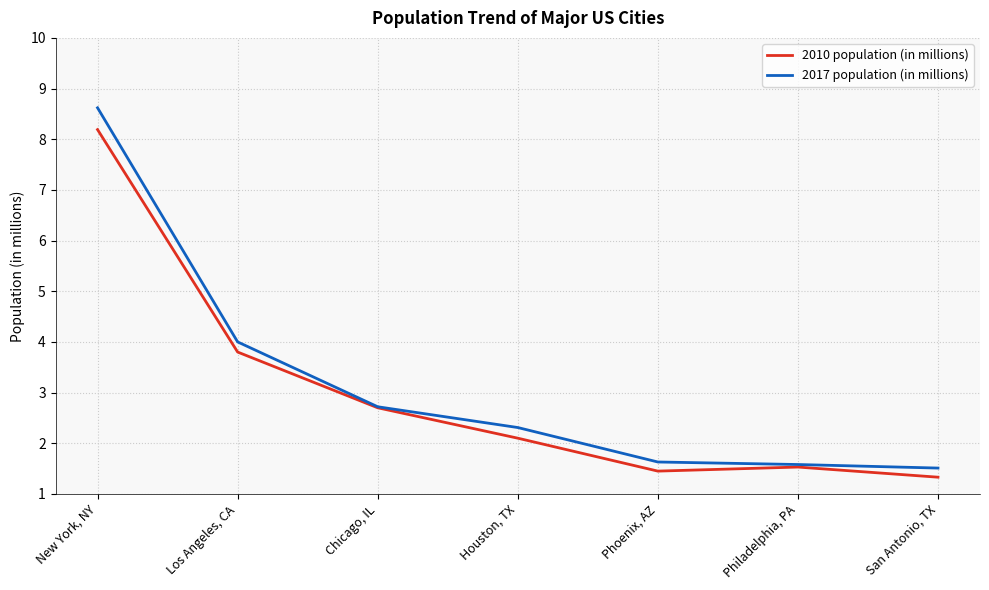

Which category has the highest value in the 2010 population (in millions) series?

New York, NY